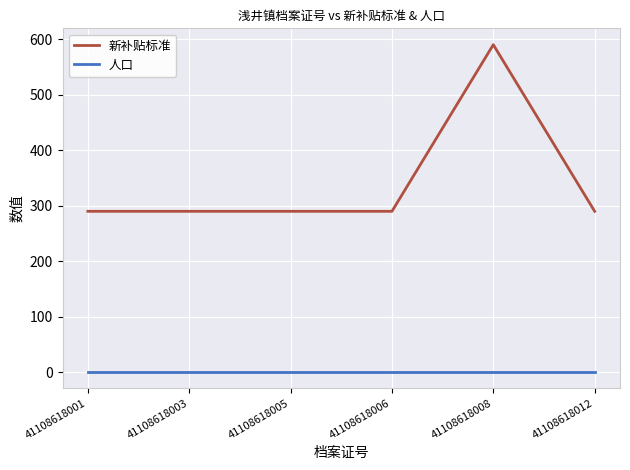

What is the maximum value for 新补贴标准?

590